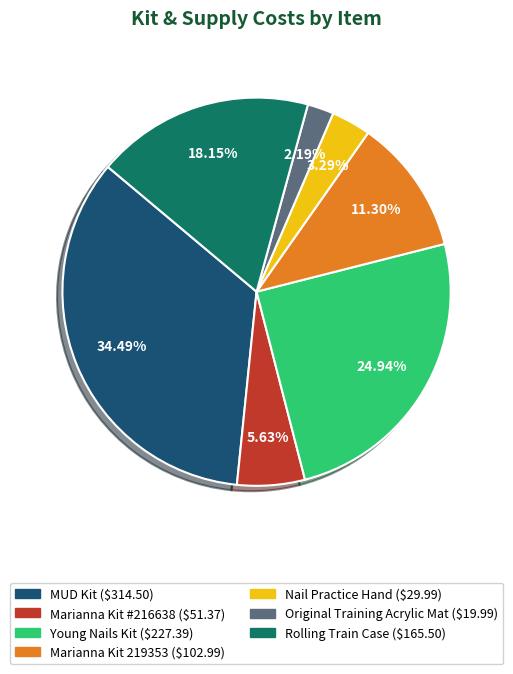

Which category has the smallest portion of the pie?

Original Training Acrylic Mat